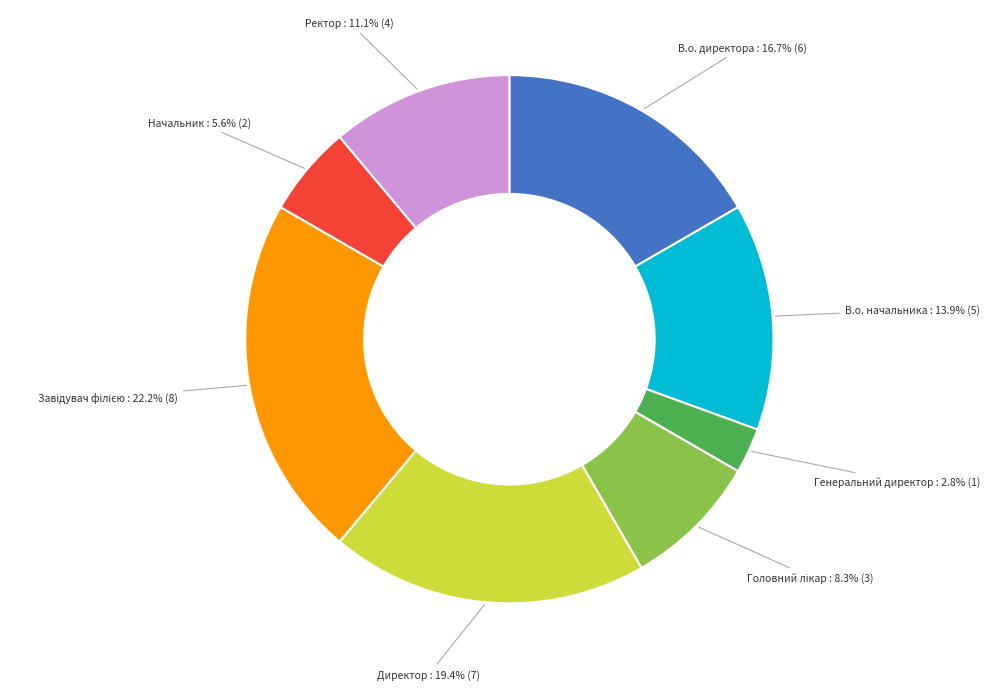

Is there a majority slice in this chart?

No